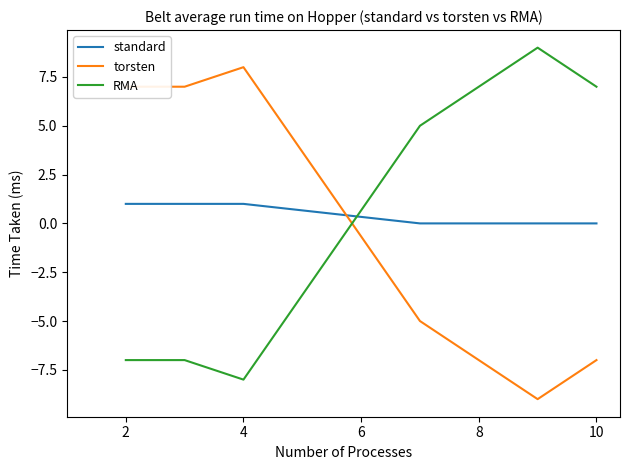

True or false: RMA and torsten intersect in this chart.

True